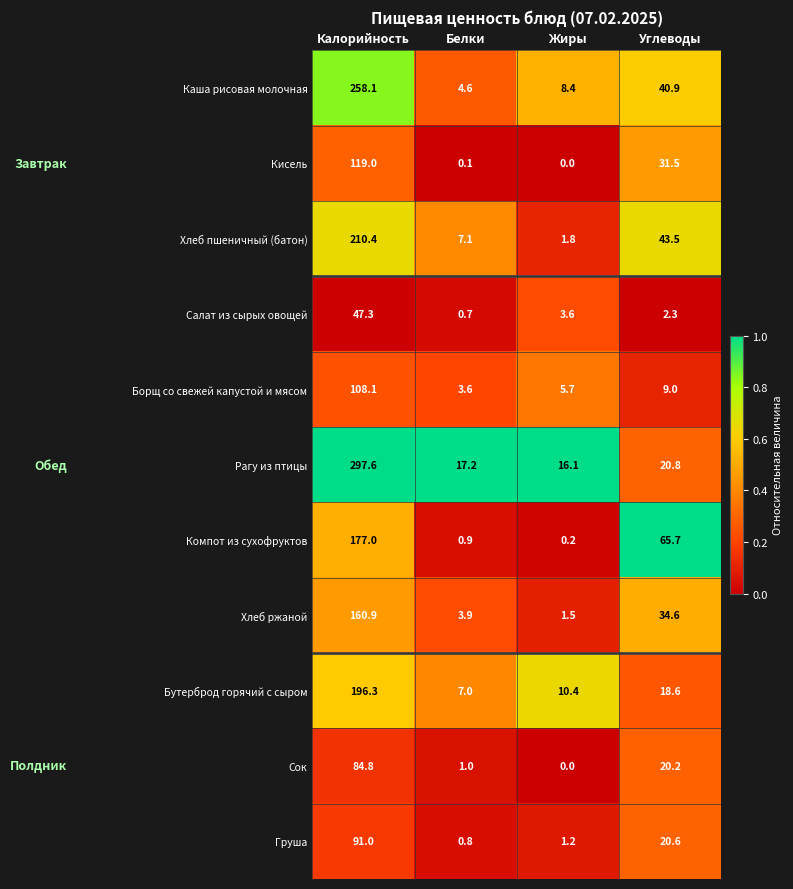

At which label does Борщ со свежей капустой и мясом first exceed 9?

Калорийность